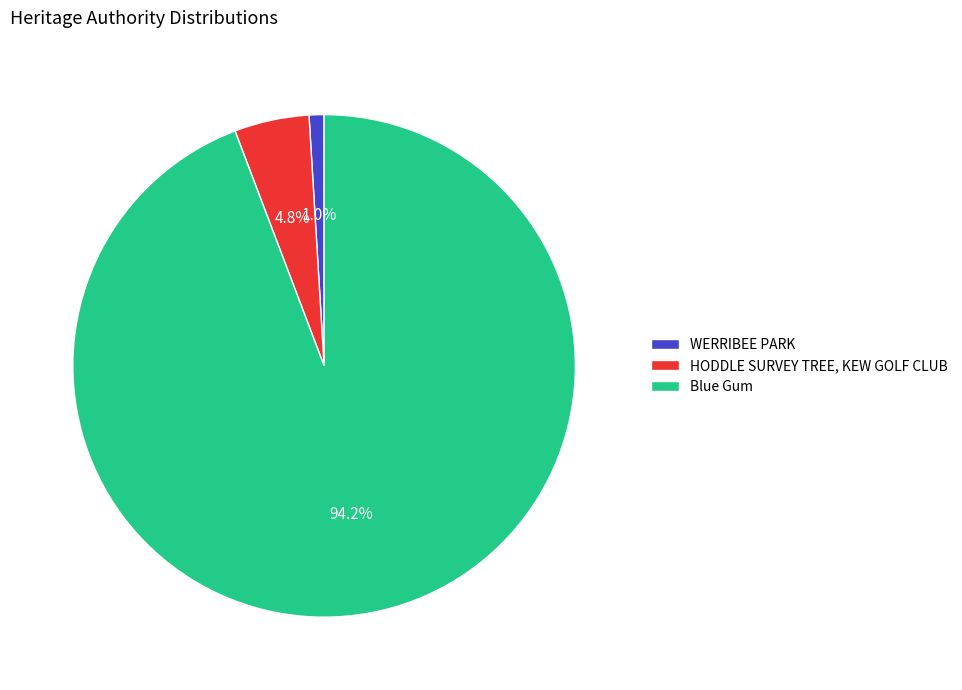

Between Blue Gum and WERRIBEE PARK, which is larger?

Blue Gum